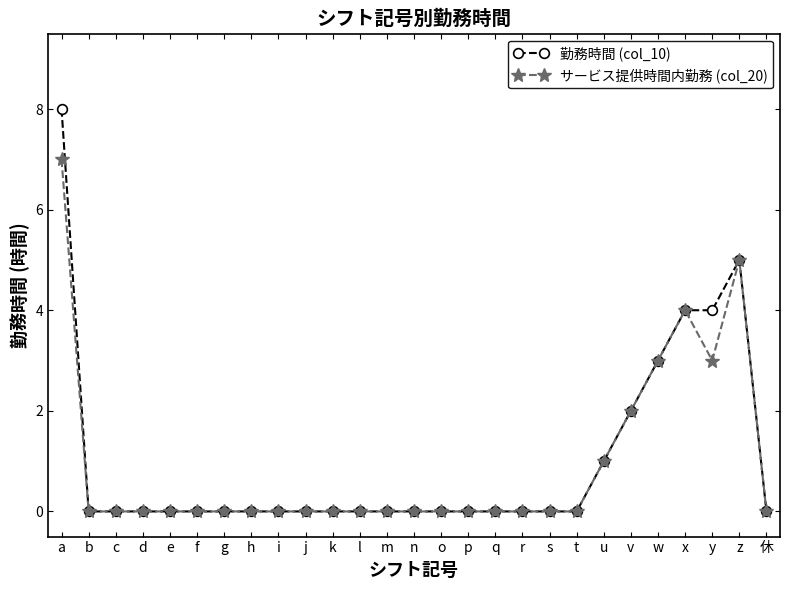

Is it true that サービス提供時間内勤務 (col_20) equals -3 at o?

False